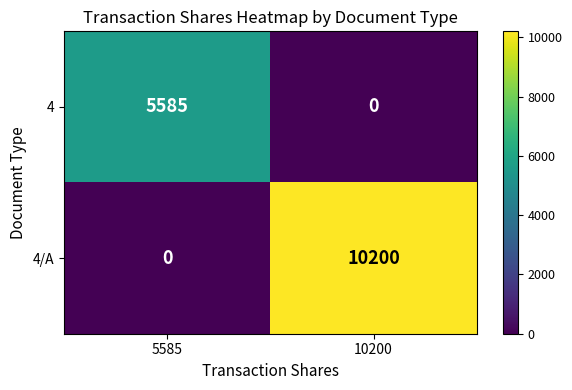

What is the spread (max minus min) of values at 10200?

10200